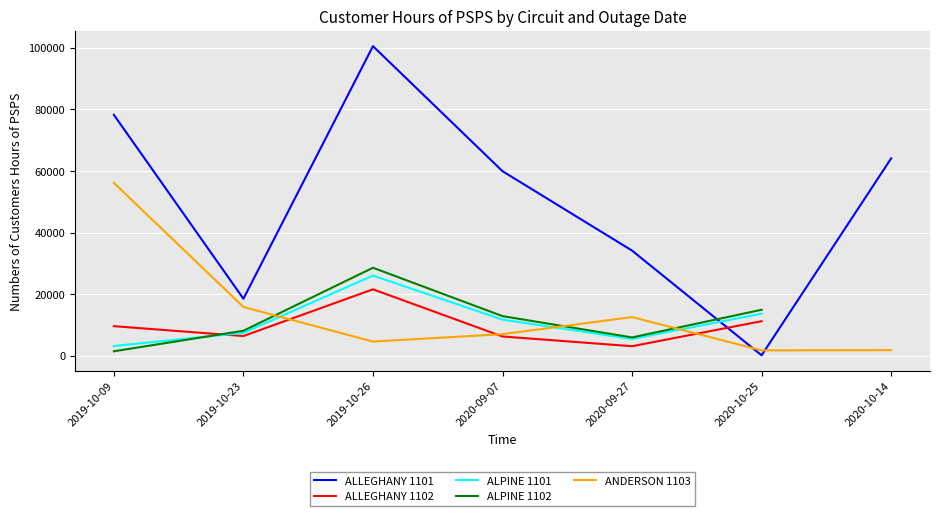

How many lines are shown in the chart?

5